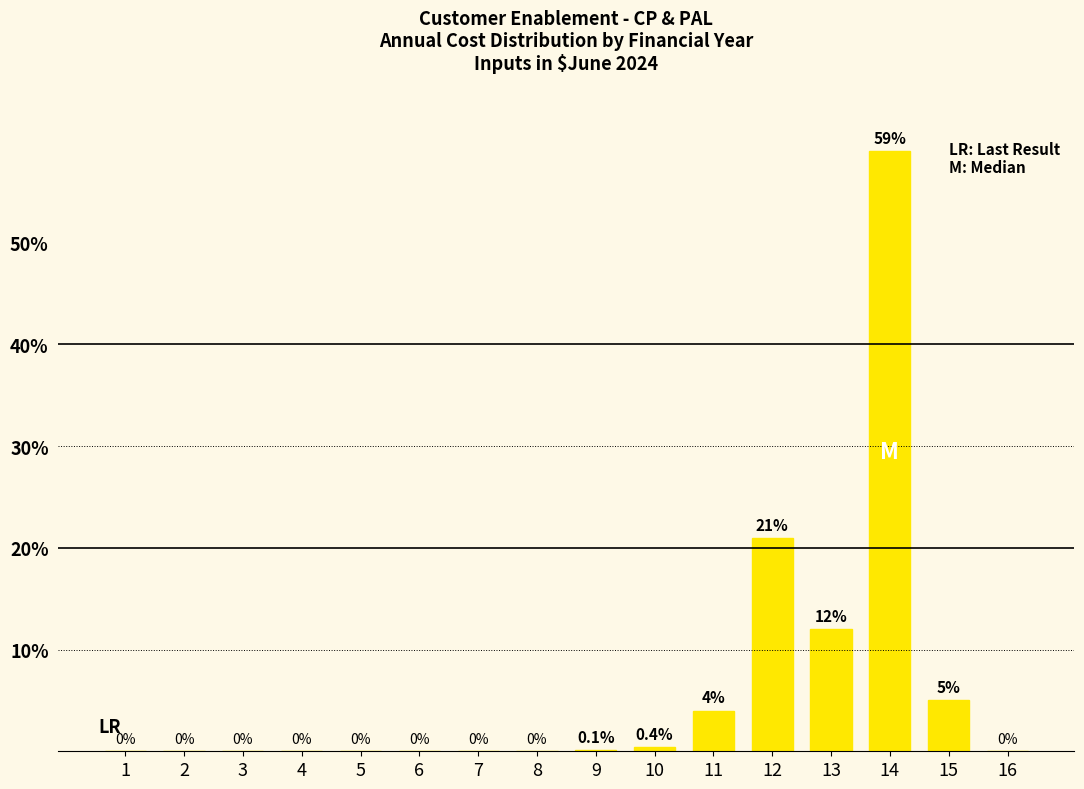

The value at 7 is 18.5. True or false?

False